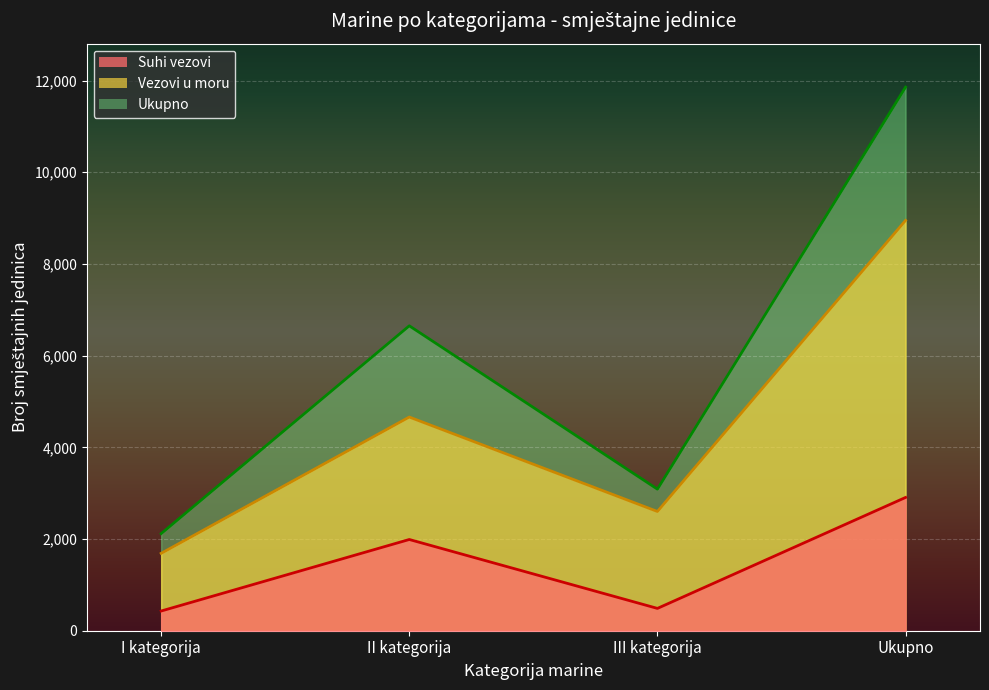

Which series changed the most between I kategorija and III kategorija?

Ukupno